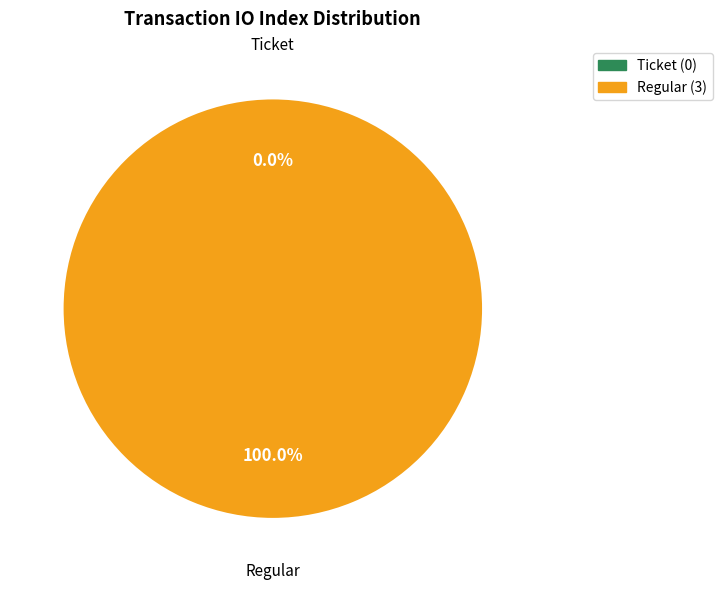

What is the change in value from Ticket to Regular?

+3